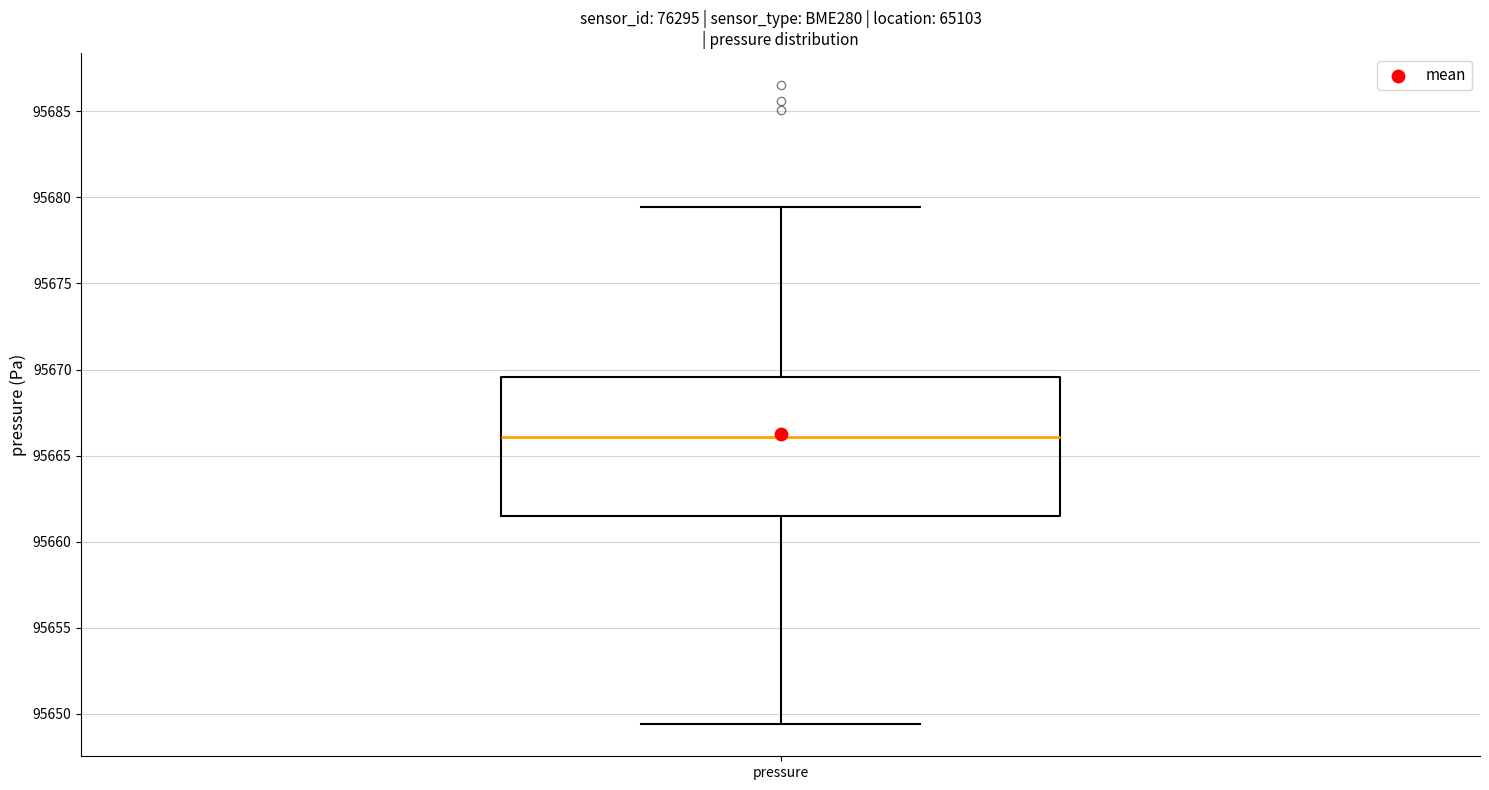

Transcribe this box plot: give where the median line is, the range the box spans, and where the two whiskers end, as read against the y-axis. The values are not printed on the chart, so give them approximately, as read against the axis.

median 95666.0, box 95661.5 to 95669.5, whiskers 95649.5 to 95679.5